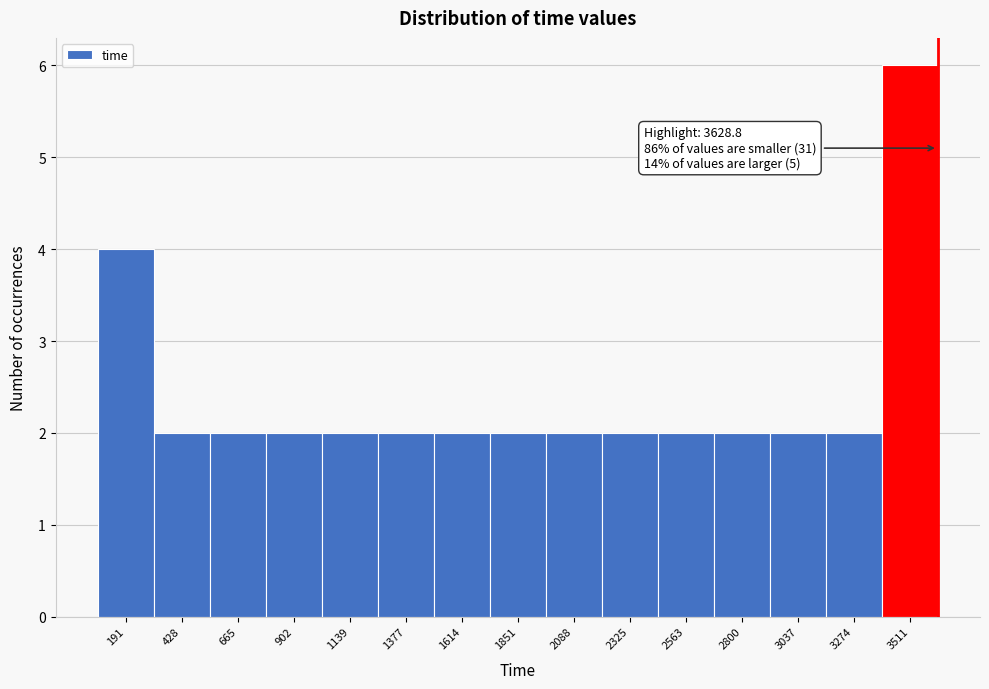

Which range on the x-axis has the tallest bar?

3400 to 3650